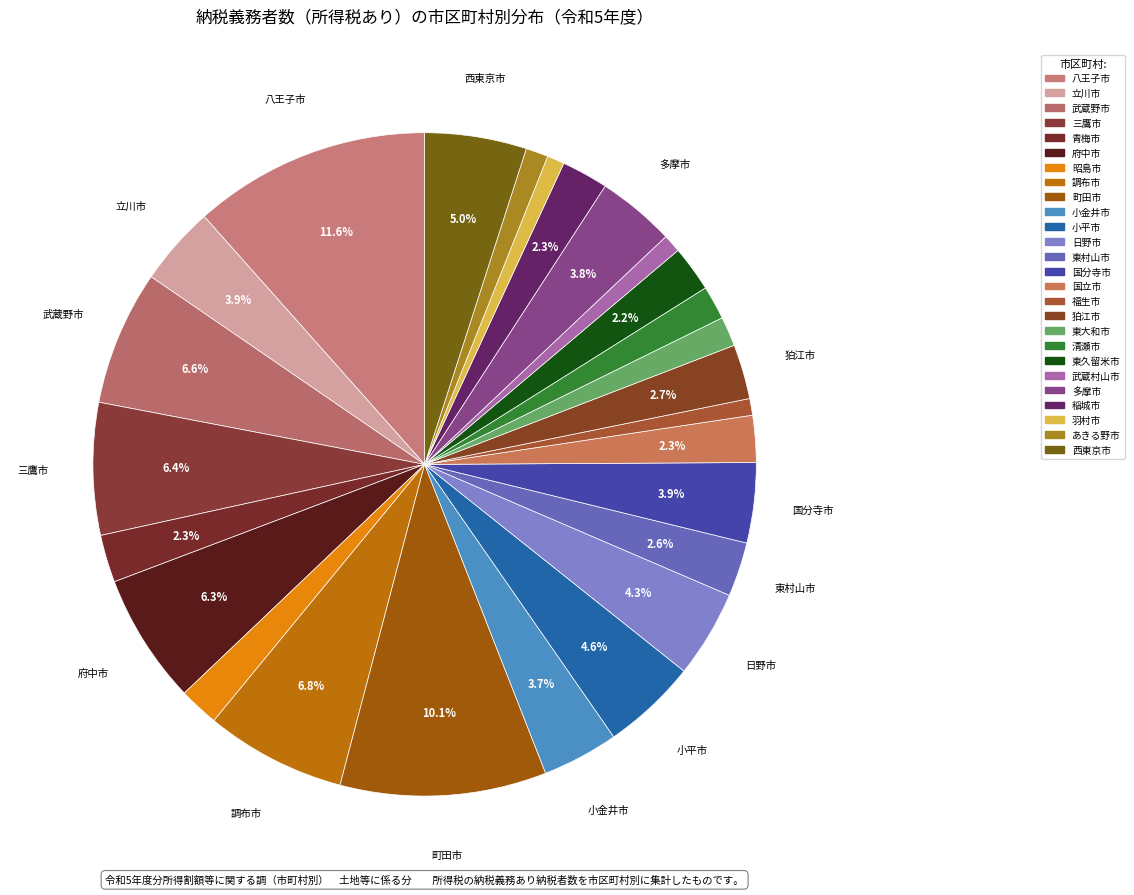

How many segments does this pie chart have?

26